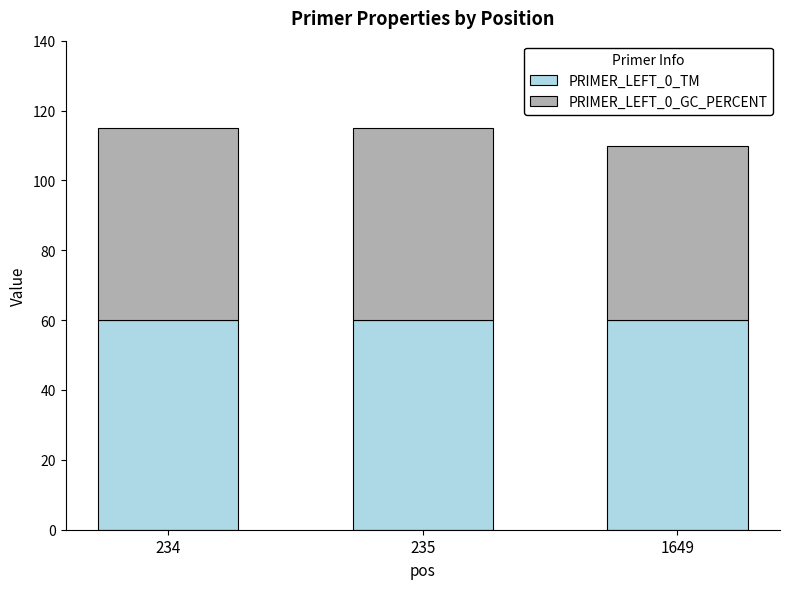

The PRIMER_LEFT_0_TM series shows 84.7 at 234. True or false?

False